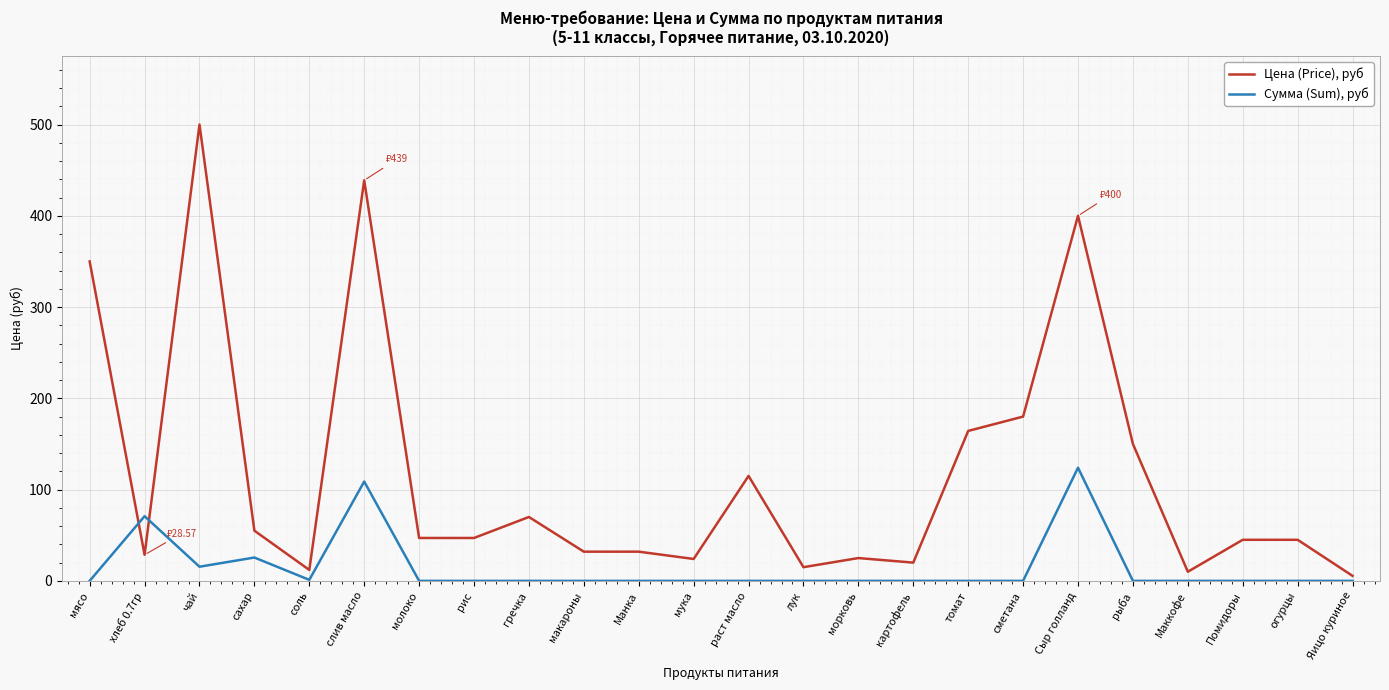

Is this an area chart (filled region under the line)?

No